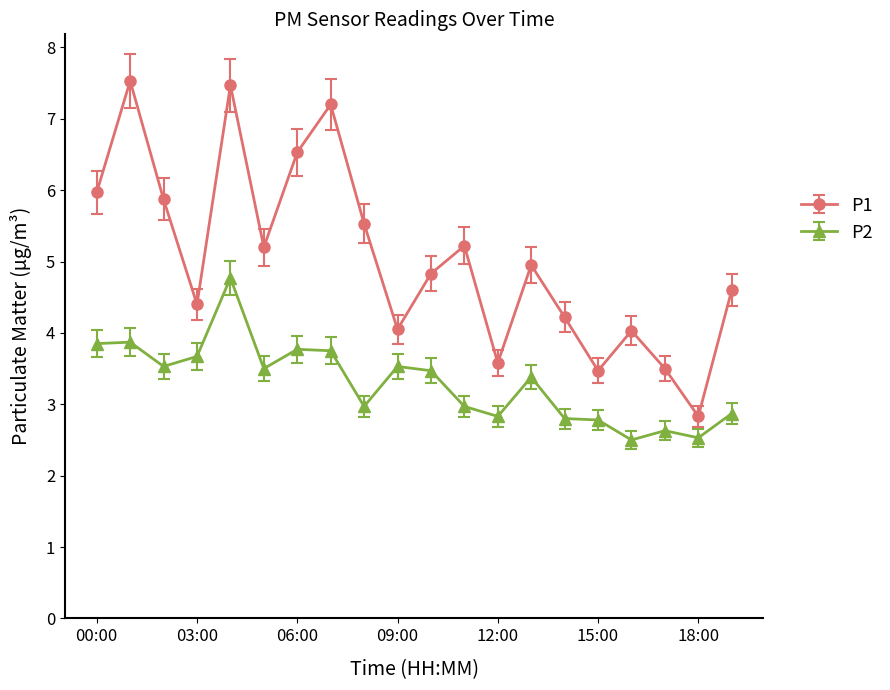

What is the value of the P2 point at the 17th from the left?

2.5